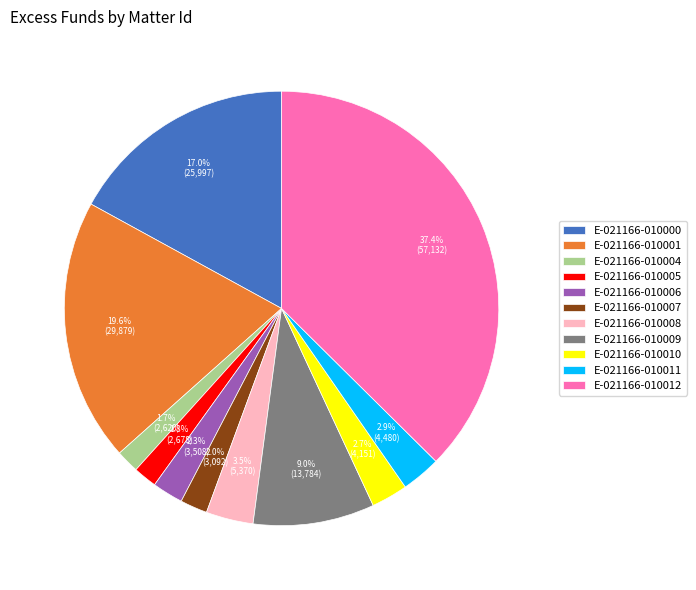

Which slice is the largest?

E-021166-010012